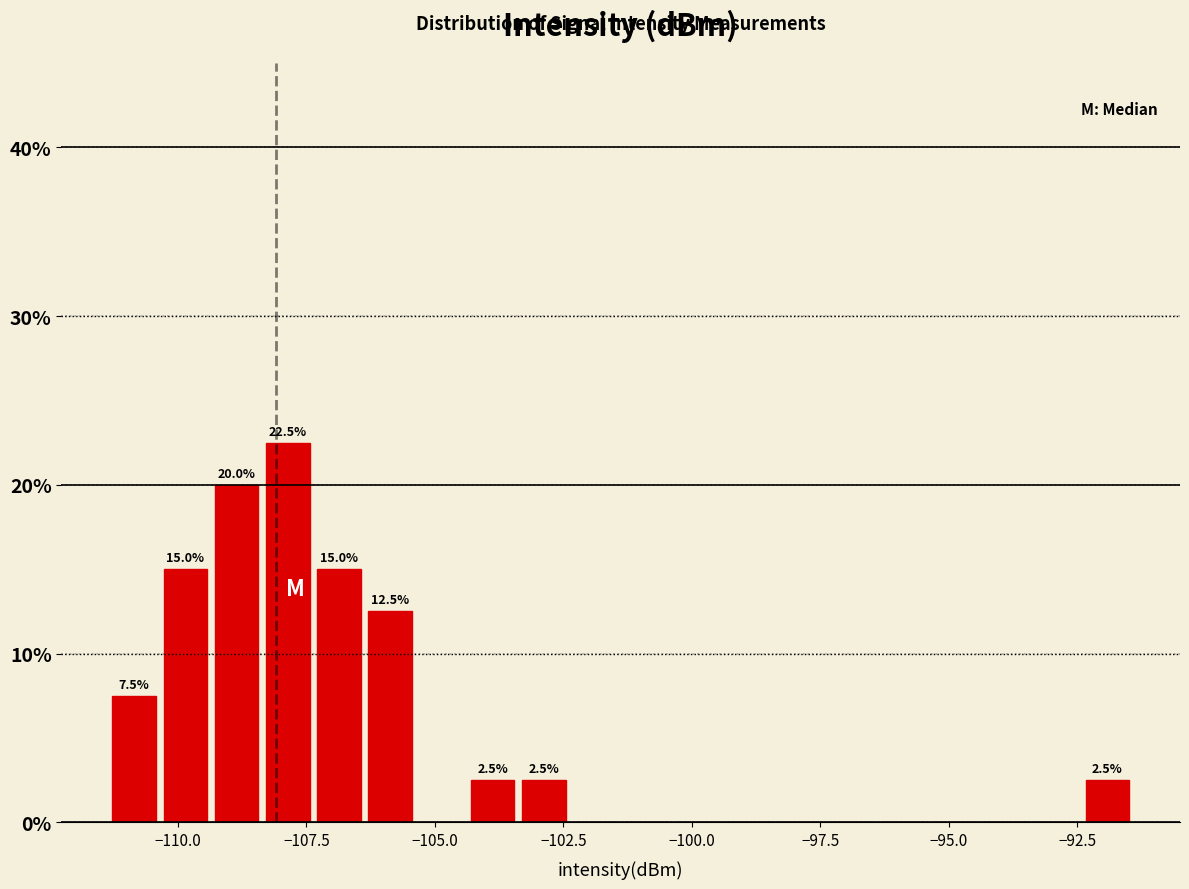

Around what value on the x-axis is the tallest bar? Give the approximate position of its centre, as read against the axis.

-108.0